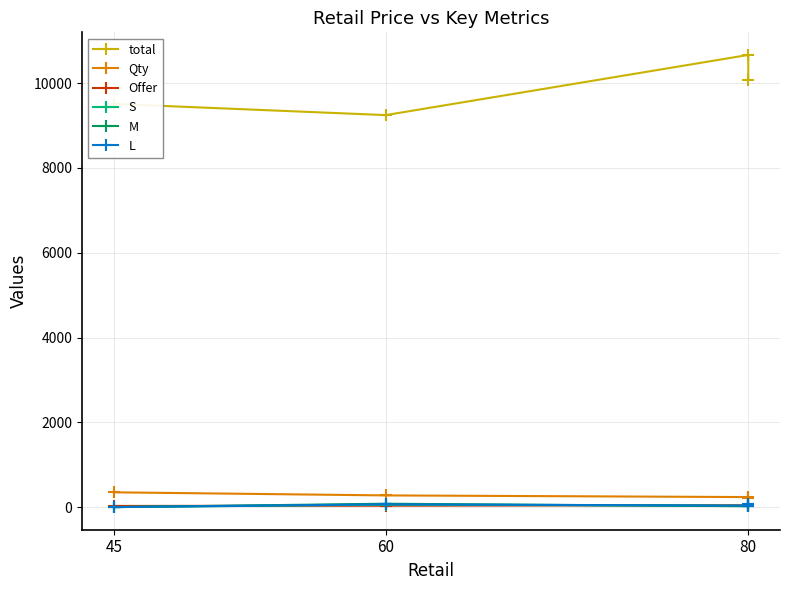

How many values in the M series exceed 66?

1